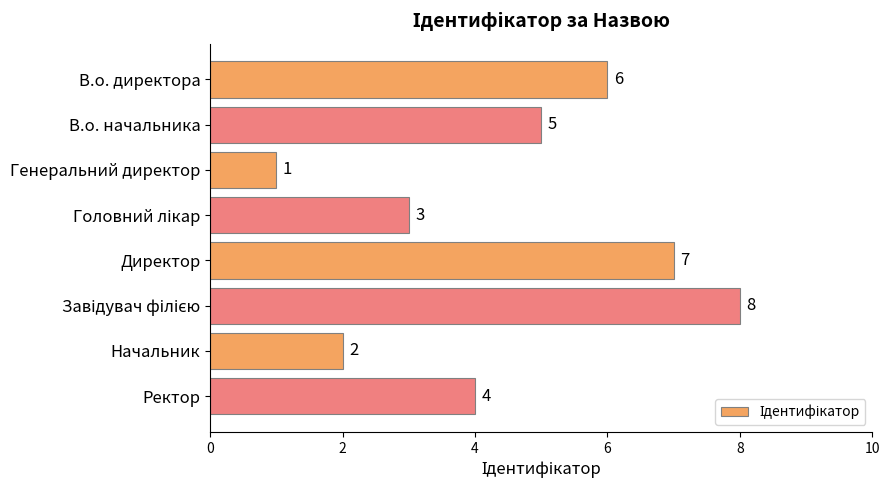

What is the greatest value displayed?

8